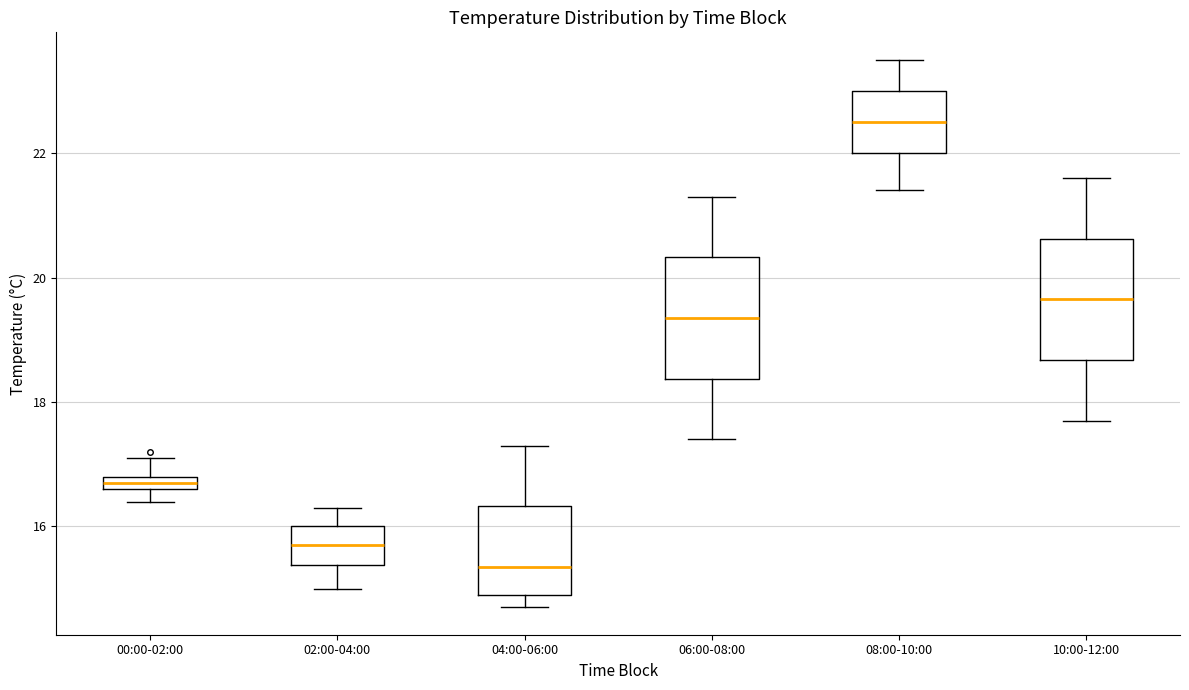

Where does the upper whisker of the box for 08:00-10:00 end on the y-axis? The values are not printed on the chart, so give them approximately, as read against the axis.

23.6